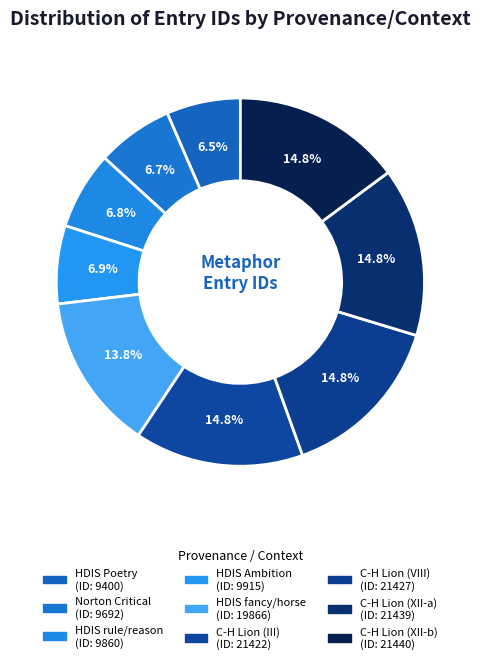

To the nearest percent, what percentage of the pie is HDIS Ambition?

7%